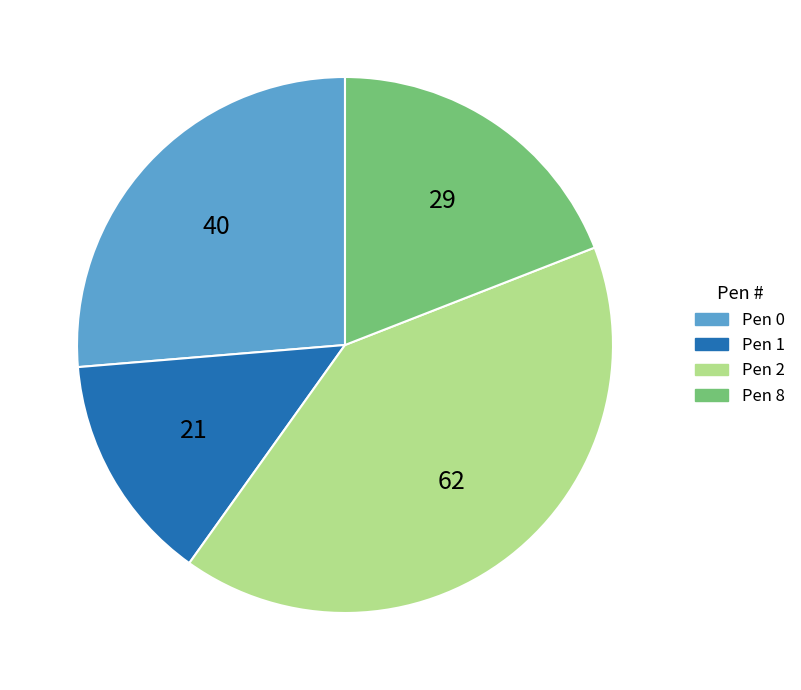

Is it true that Pen 2 is 36% of the pie?

False